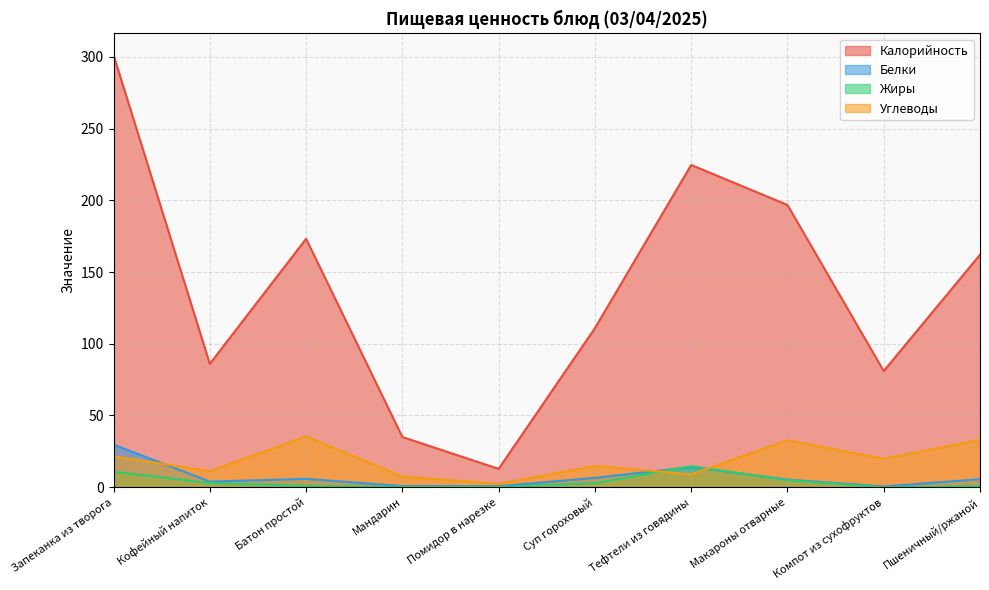

Reading left to right, what are all the values shown in this chart?

Калорийность: Запеканка из творога=301.3	Кофейный напиток=86.0	Батон простой=173.2	Мандарин=35.0	Помидор в нарезке=12.8	Суп гороховый=110.9	Тефтели из говядины=224.7	Макароны отварные=196.8	Компот из сухофруктов=81.0	Пшеничный/ржаной=162.1
Белки: Запеканка из творога=29.7	Кофейный напиток=3.9	Батон простой=5.8	Мандарин=0.8	Помидор в нарезке=0.7	Суп гороховый=6.5	Тефтели из говядины=14.1	Макароны отварные=5.3	Компот из сухофруктов=0.5	Пшеничный/ржаной=5.6
Жиры: Запеканка из творога=10.7	Кофейный напиток=2.9	Батон простой=0.9	Мандарин=0.2	Помидор в нарезке=0.1	Суп гороховый=2.8	Тефтели из говядины=14.7	Макароны отварные=4.9	Компот из сухофруктов=0.0	Пшеничный/ржаной=0.8
Углеводы: Запеканка из творога=21.6	Кофейный напиток=11.2	Батон простой=35.4	Мандарин=7.5	Помидор в нарезке=2.3	Суп гороховый=14.9	Тефтели из говядины=9.0	Макароны отварные=32.8	Компот из сухофруктов=19.8	Пшеничный/ржаной=33.1